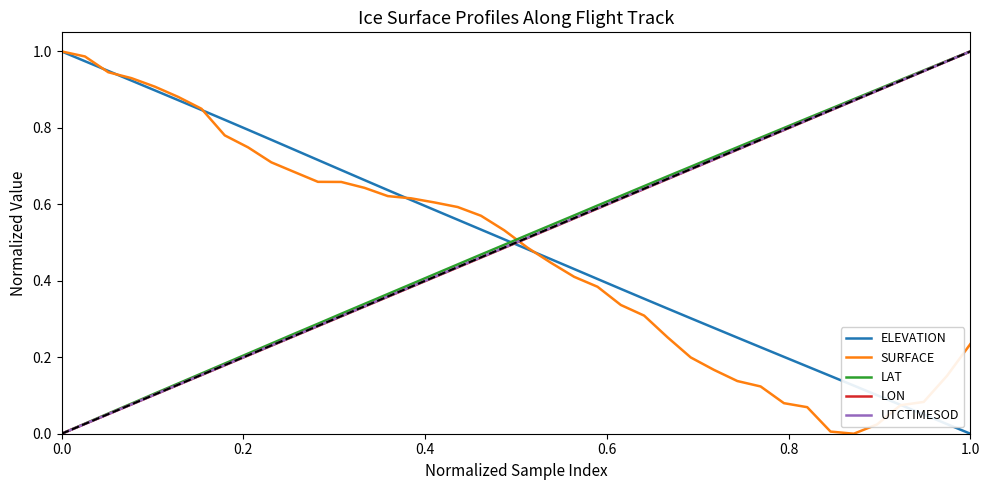

How many values in UTCTIMESOD are above zero?

39